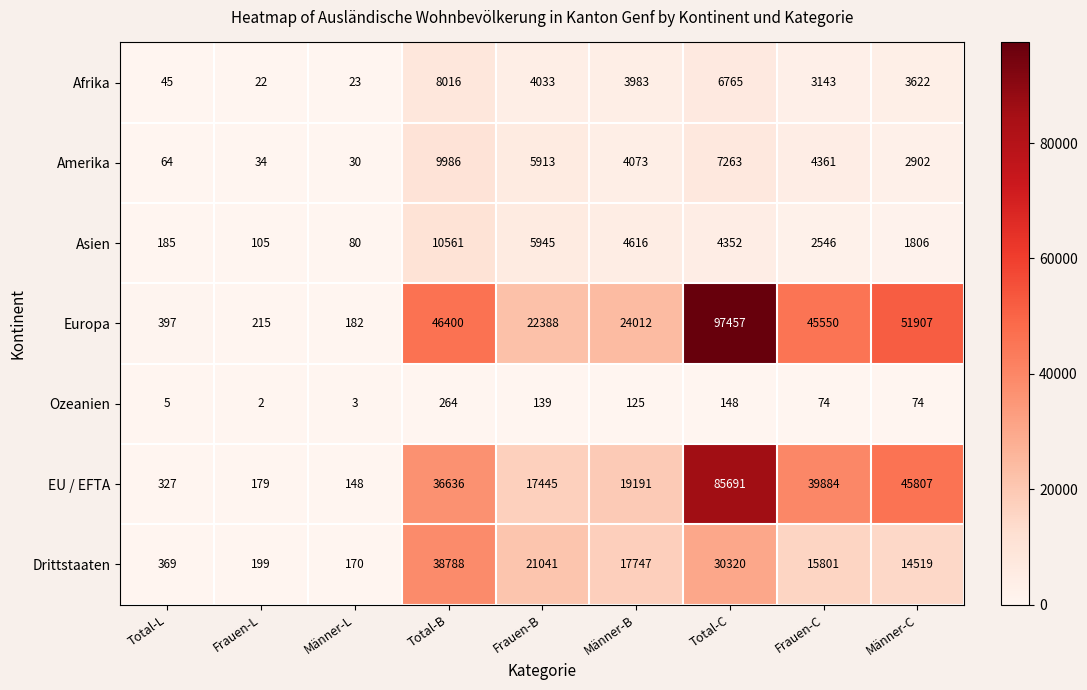

Count the number of categories in the chart.

9